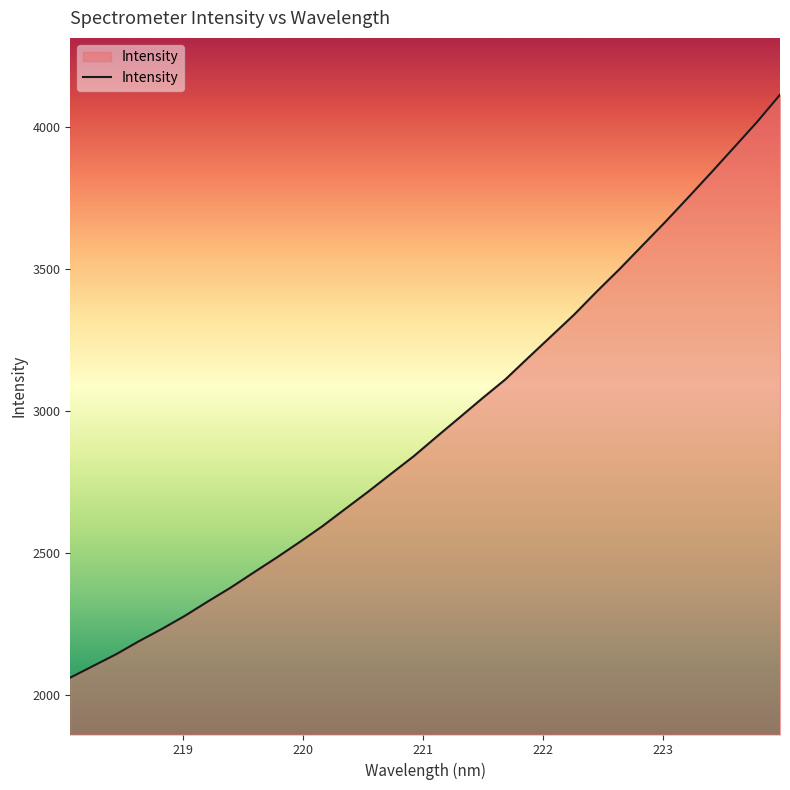

What is the minimum value shown in the chart?

2062.3